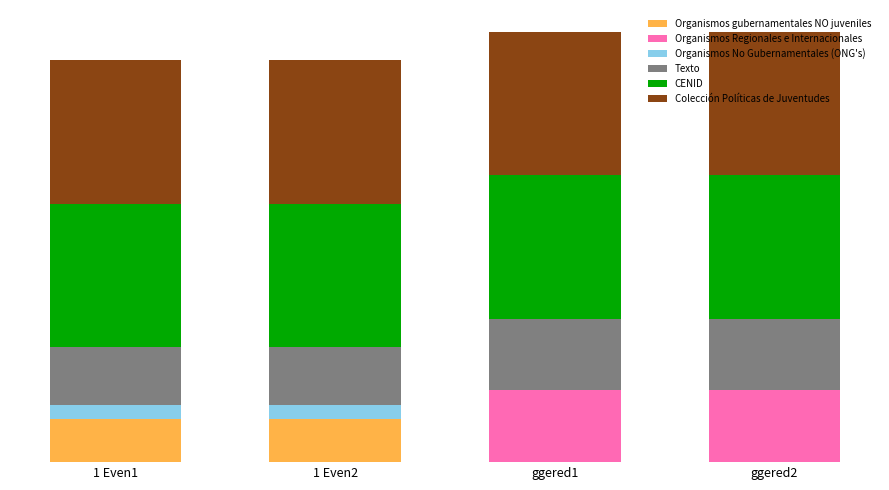

What are all the series names shown in the legend?

Organismos gubernamentales NO juveniles, Organismos Regionales e Internacionales, Organismos No Gubernamentales (ONG's), Texto, CENID, Colección Políticas de Juventudes